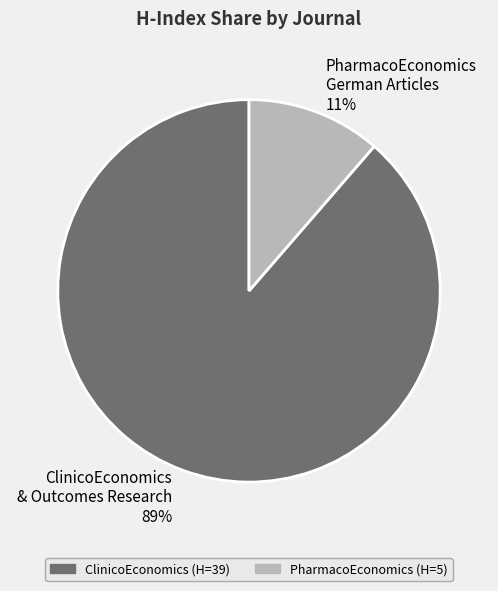

What is the majority slice?

ClinicoEconomics & Outcomes Research